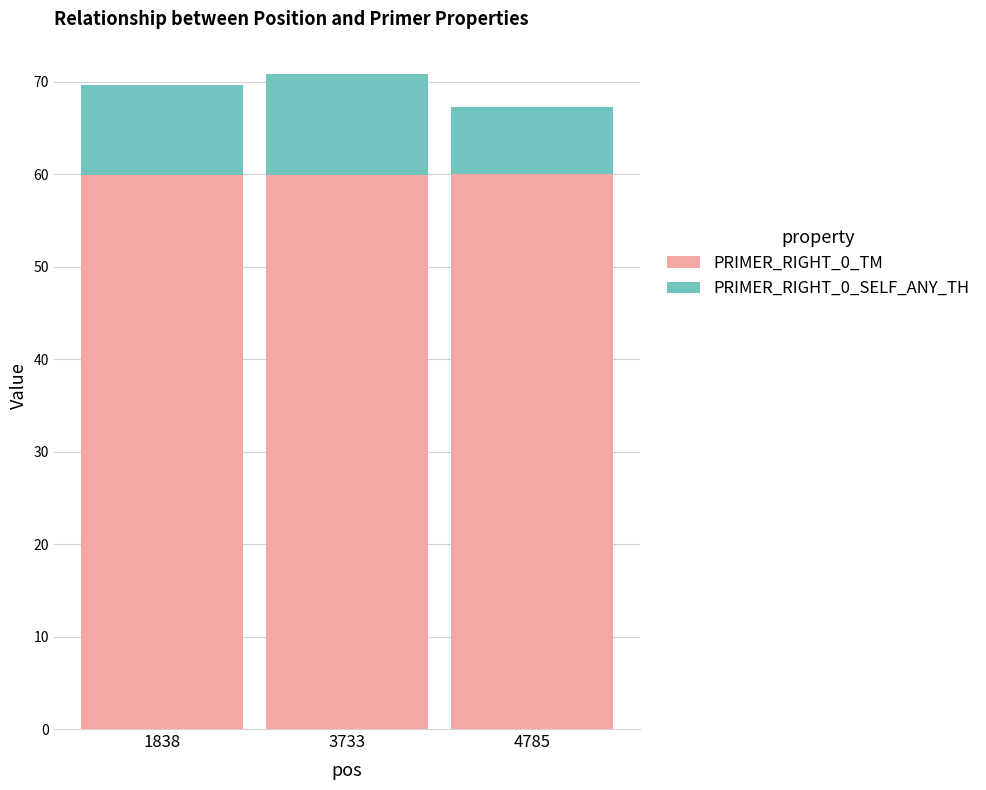

The PRIMER_RIGHT_0_TM series shows 60.0 at 4785. True or false?

True